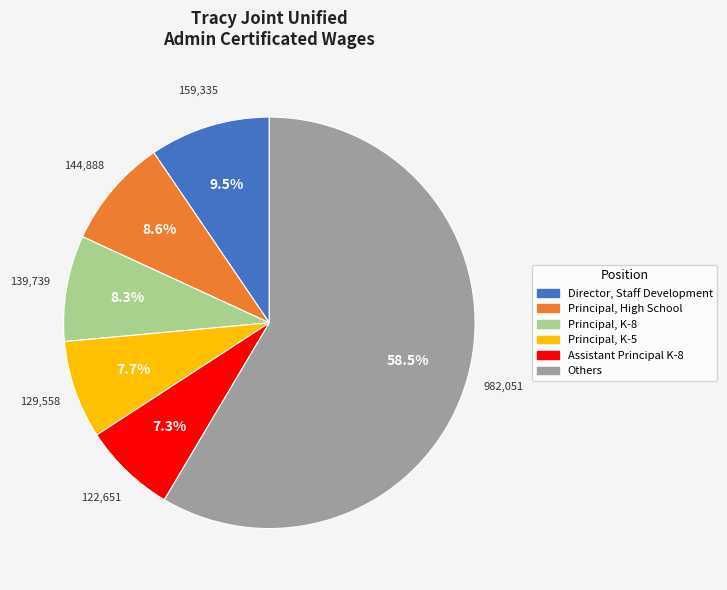

Does any single category account for the majority?

Yes